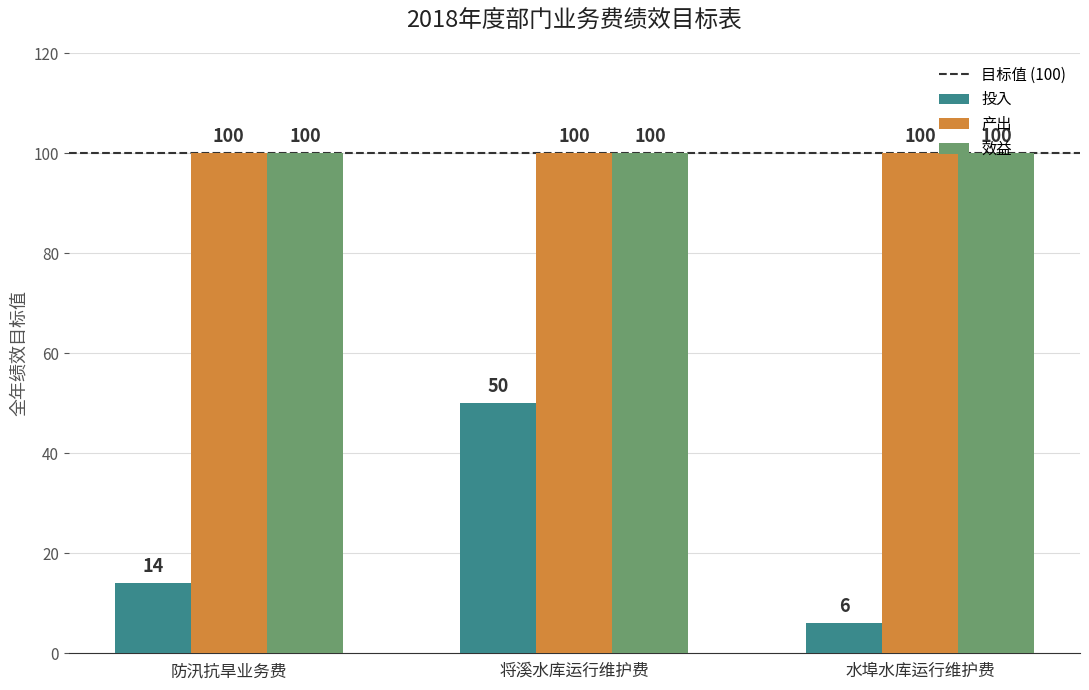

Reading left to right, transcribe all the data shown in this chart.

投入: 防汛抗旱业务费=14	将溪水库运行维护费=50	水埠水库运行维护费=6
产出: 防汛抗旱业务费=100	将溪水库运行维护费=100	水埠水库运行维护费=100
效益: 防汛抗旱业务费=100	将溪水库运行维护费=100	水埠水库运行维护费=100